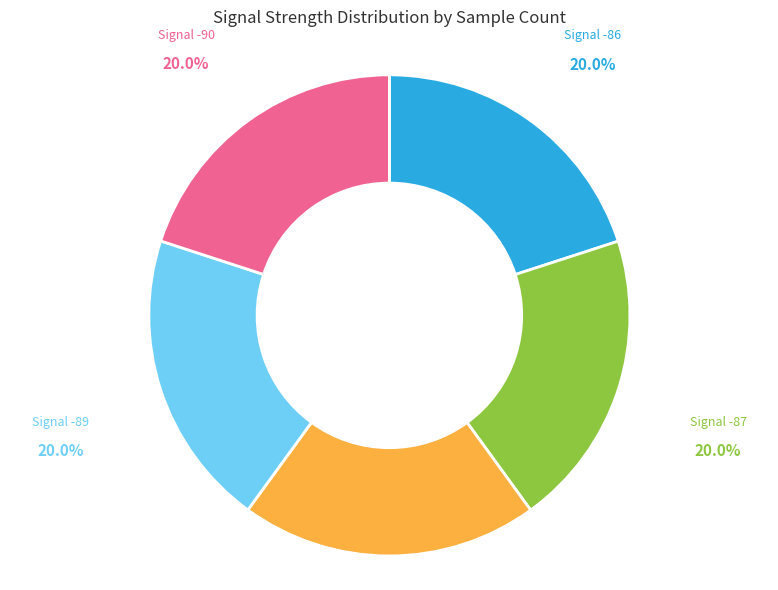

Is there any slice that represents more than half of the pie?

No